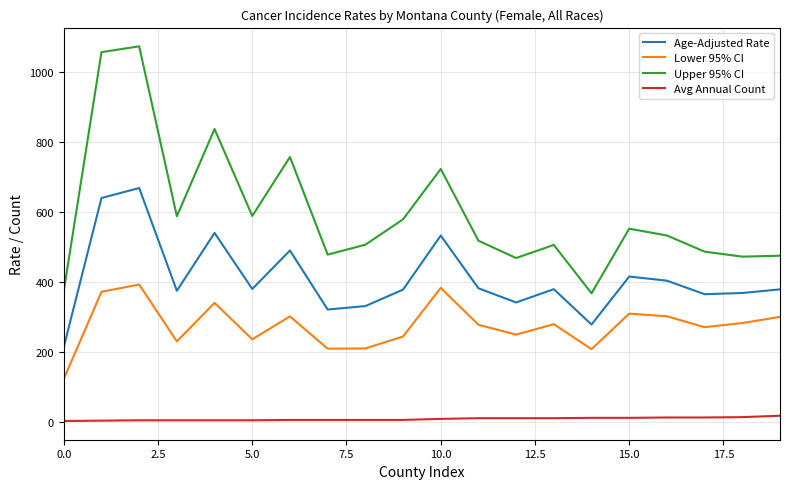

Rank the series by their maximum value, from lowest to highest.

Avg Annual Count, Lower 95% CI, Age-Adjusted Rate, Upper 95% CI